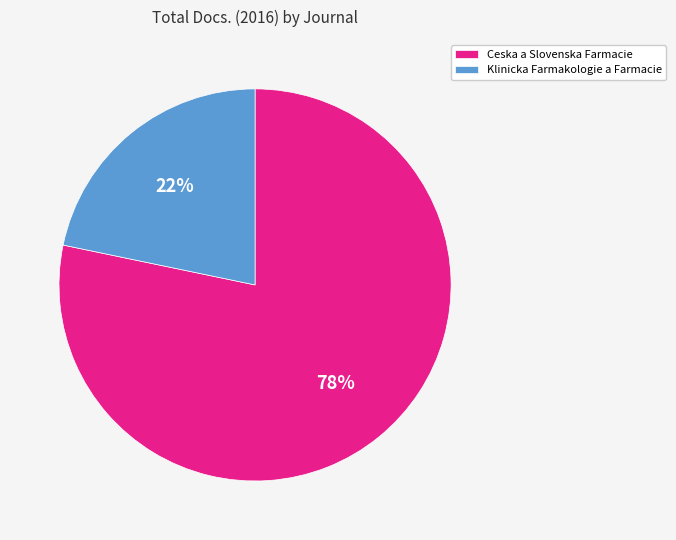

Which category has the biggest portion of the pie?

Ceska a Slovenska Farmacie